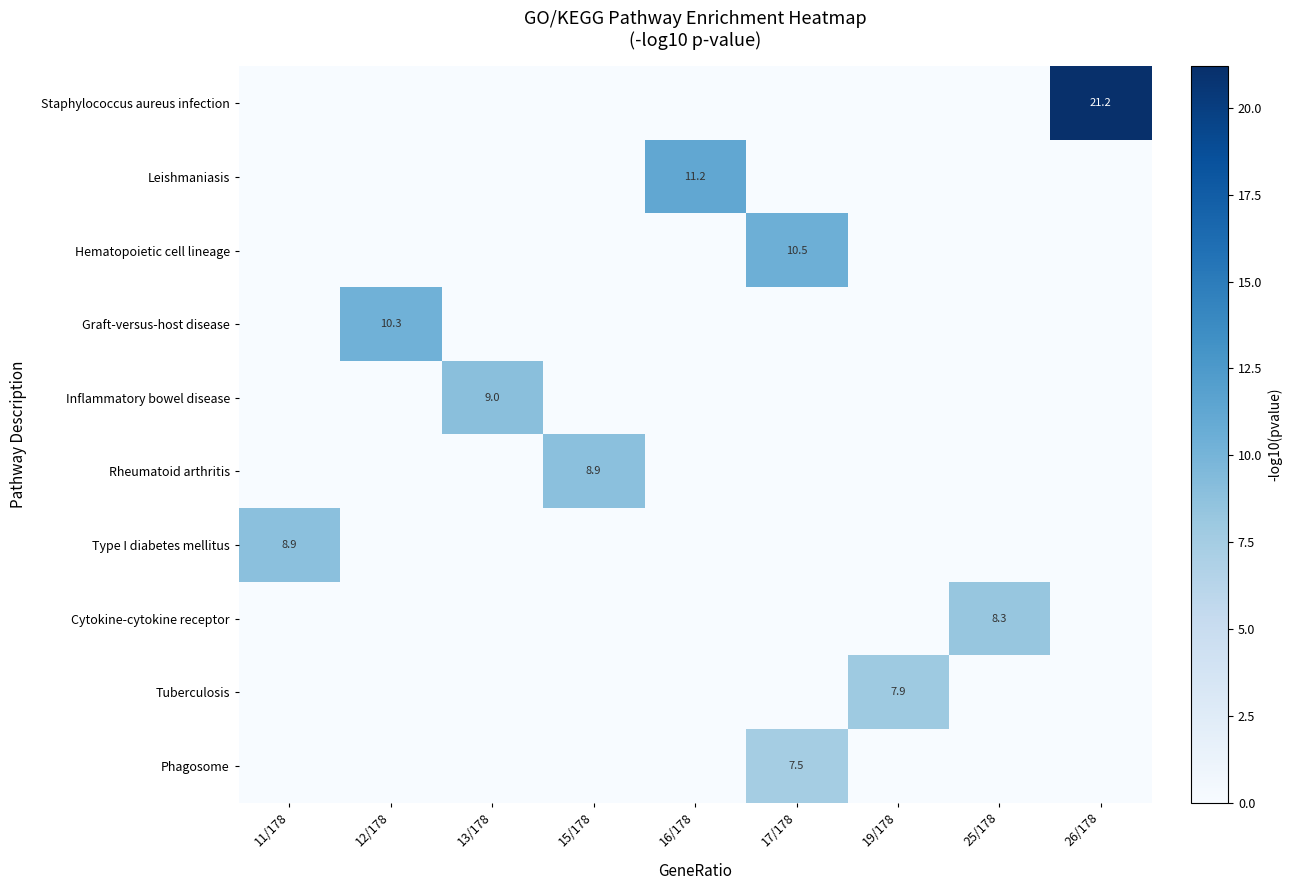

List the labels in order of Phagosome value, smallest first.

11/178, 12/178, 13/178, 15/178, 16/178, 19/178, 25/178, 26/178, 17/178